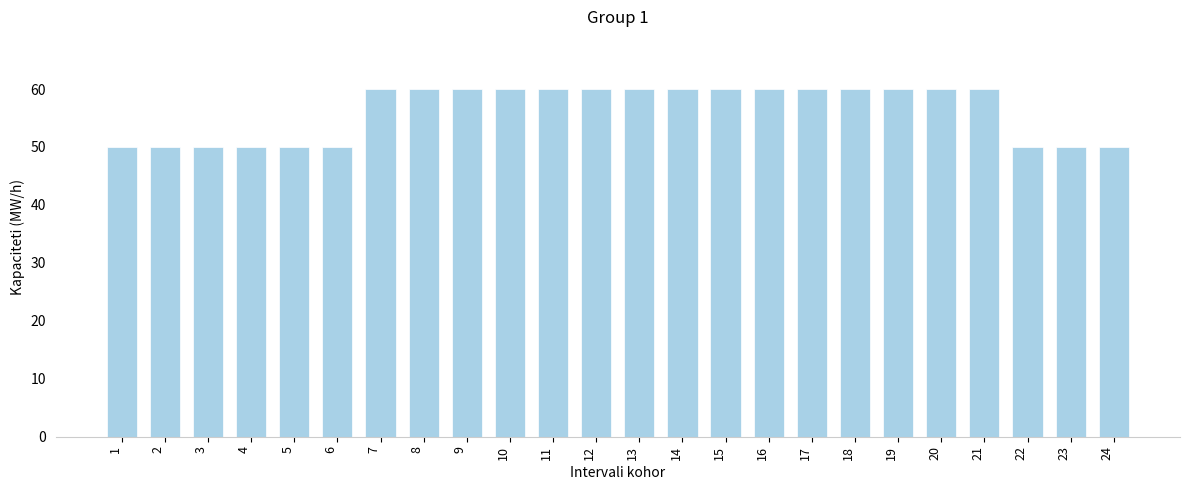

Approximately how many times larger is the value at 17 compared to 15?

1.0